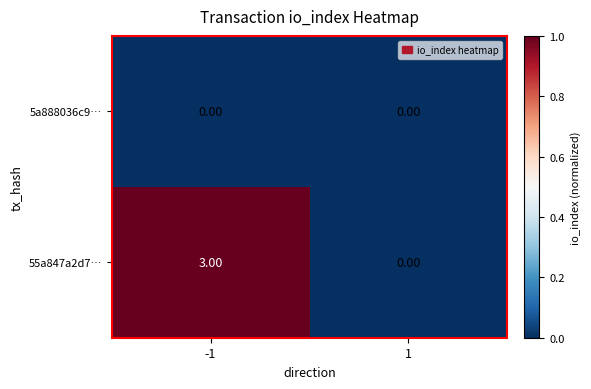

What is the difference between the 55a847a2d7… values at 1 and -1?

3